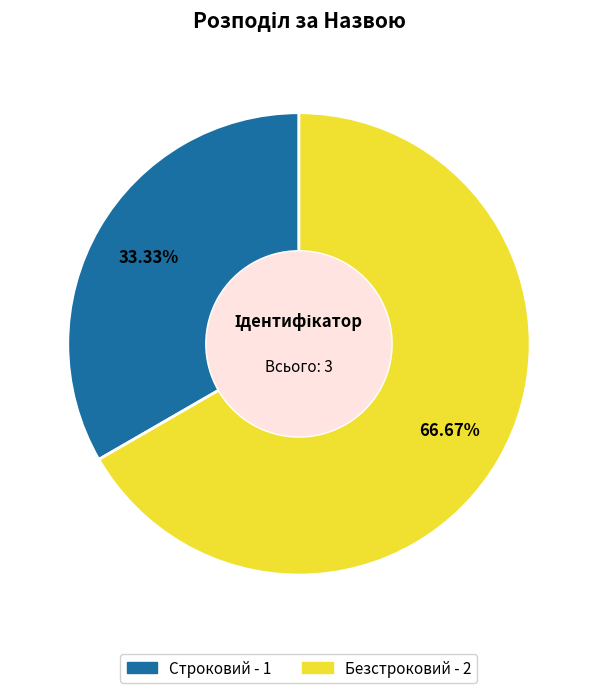

Is there any slice that represents more than half of the pie?

Yes